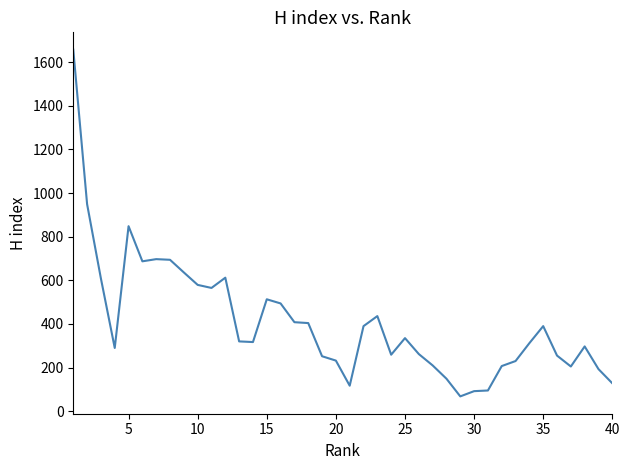

What is the minimum value shown in the chart?

68